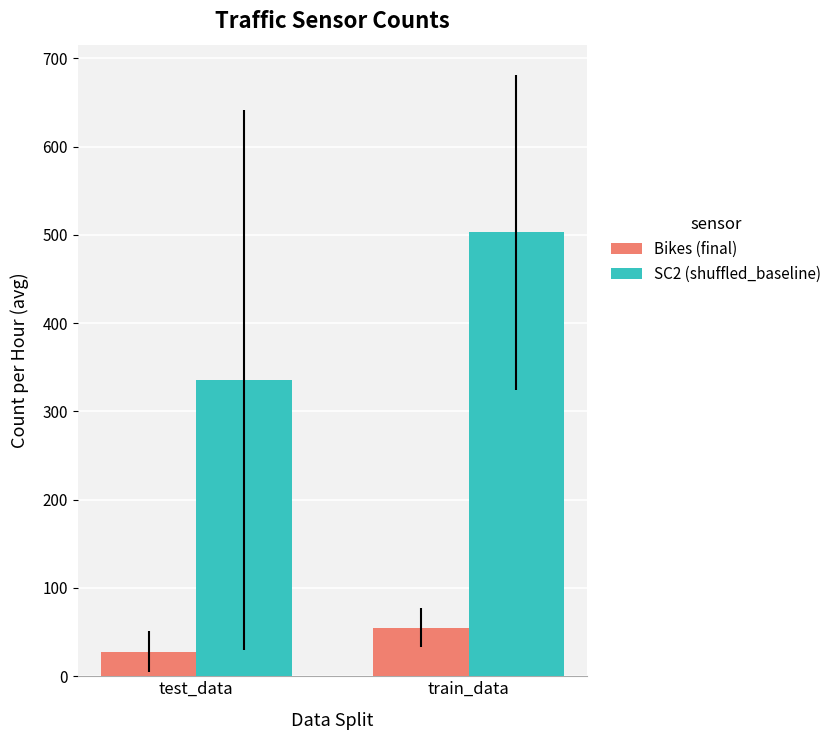

At how many categories does at least one series exceed 35?

2